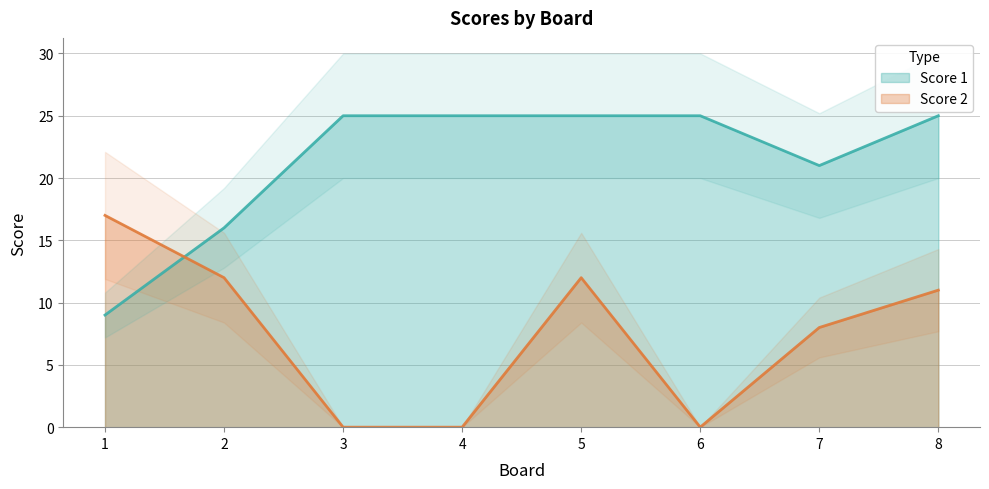

Rank the series by their average value, from lowest to highest.

Score 2, Score 1